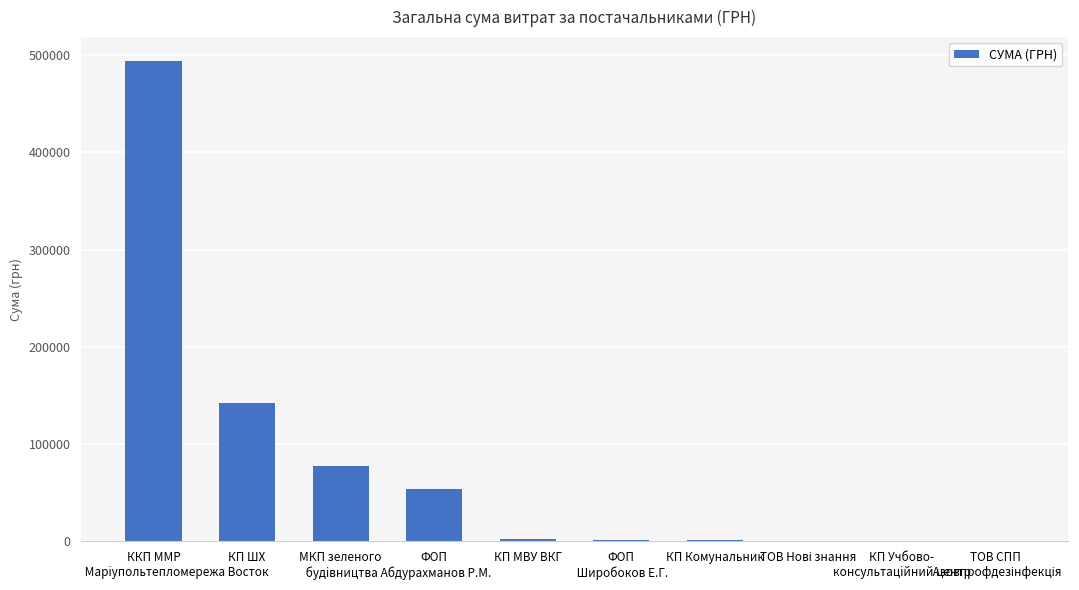

What is the sum of all values?

774318.8